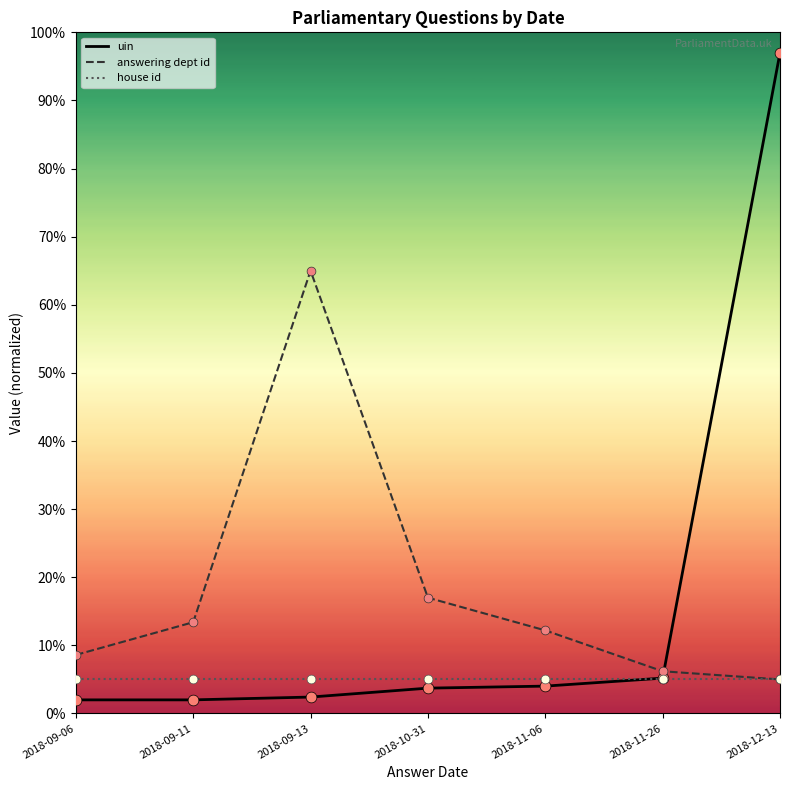

What is the total value across all series at 2018-11-06?

21.2